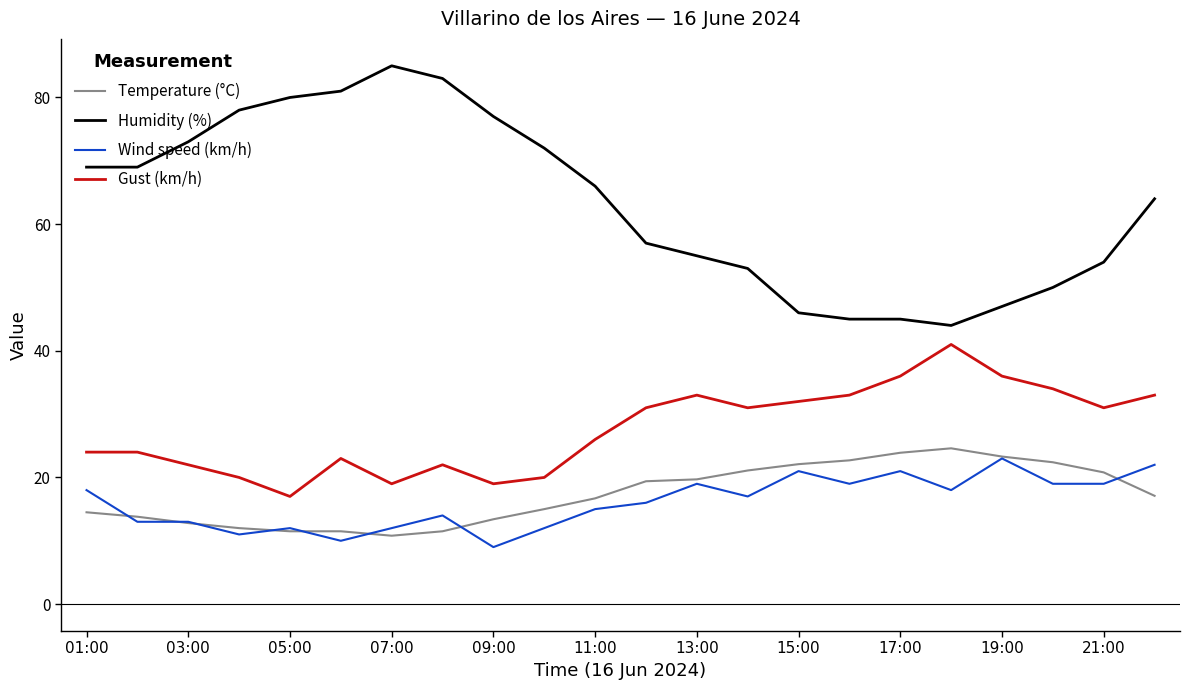

Which series has the largest range (max minus min)?

Humidity (%)